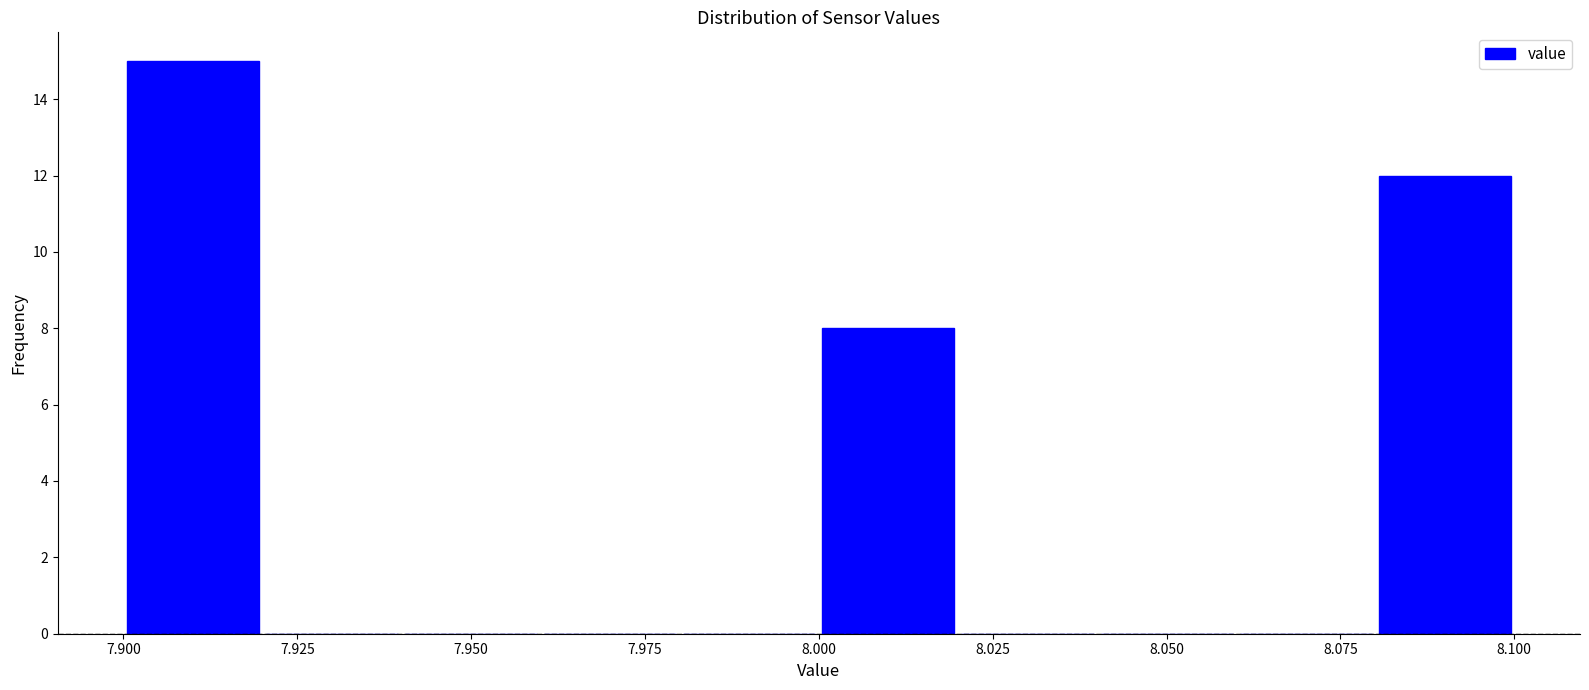

Reading left to right, transcribe this chart: for each bar, give the range it covers on the x-axis and its height. The values are not printed on the chart, so give them approximately, as read against the axis.

7.90 to 7.92: 15
7.92 to 7.94: 0
7.94 to 7.96: 0
7.96 to 7.98: 0
7.98 to 8.00: 0
8.00 to 8.02: 8
8.02 to 8.04: 0
8.04 to 8.06: 0
8.06 to 8.08: 0
8.08 to 8.10: 12